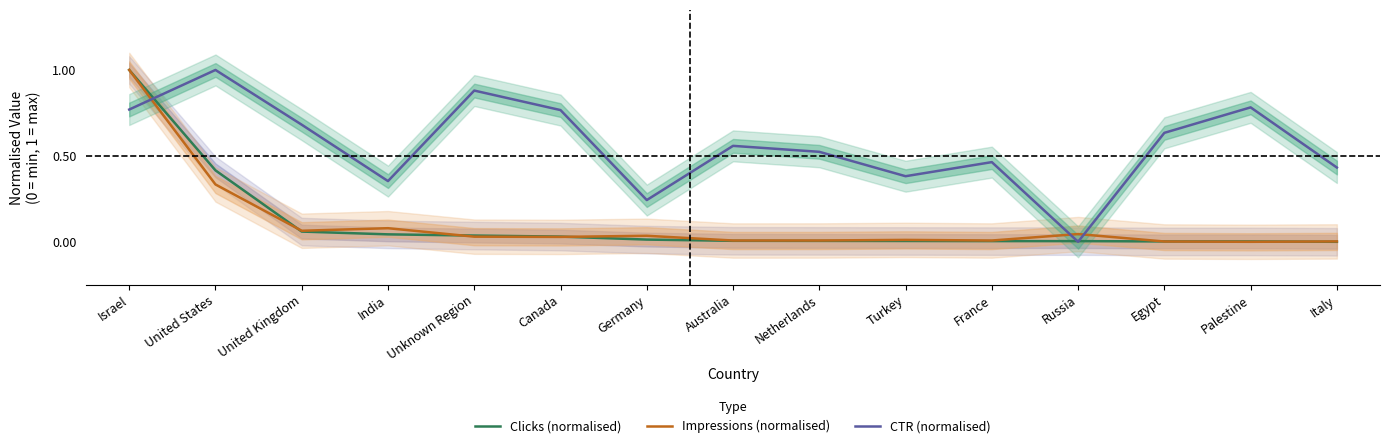

Count the CTR (normalised) values in the range 0 to 1.

15